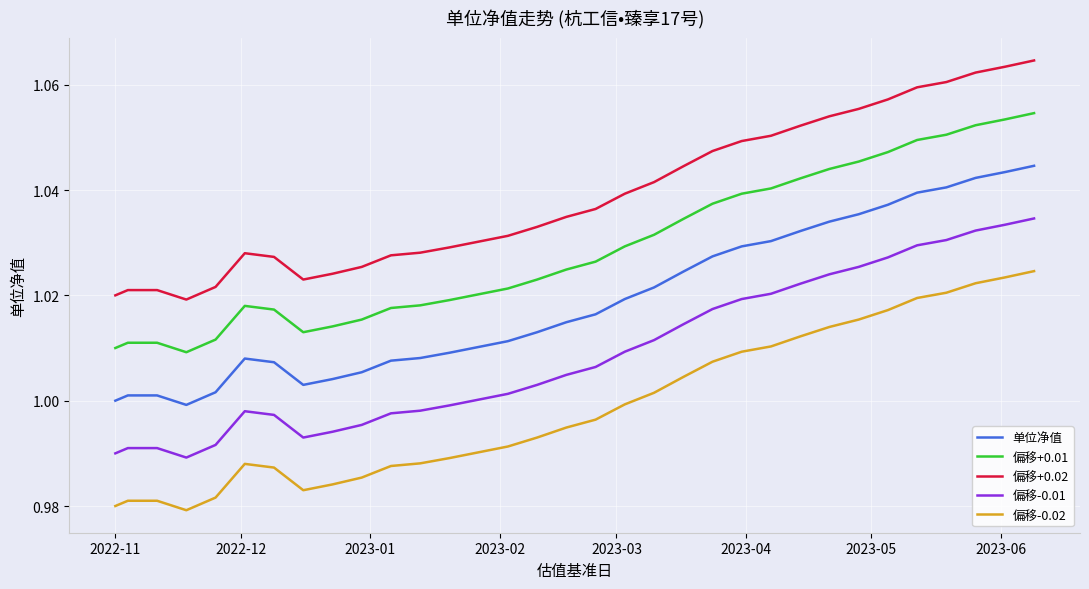

True or false: 偏移-0.02 and 单位净值 cross at least once.

False